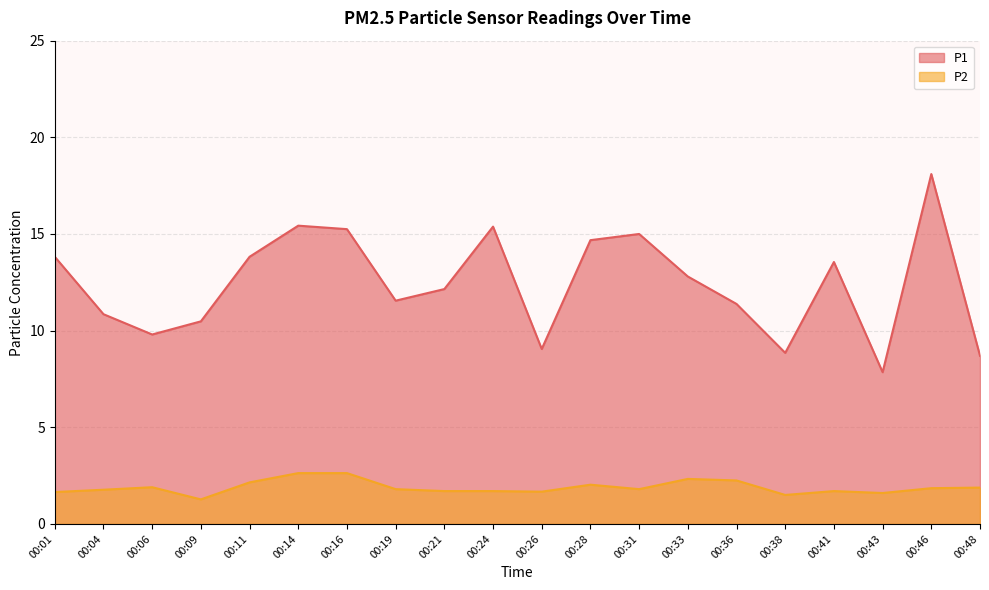

What is the difference between the maximum and minimum values in the P2 line series?

1.4